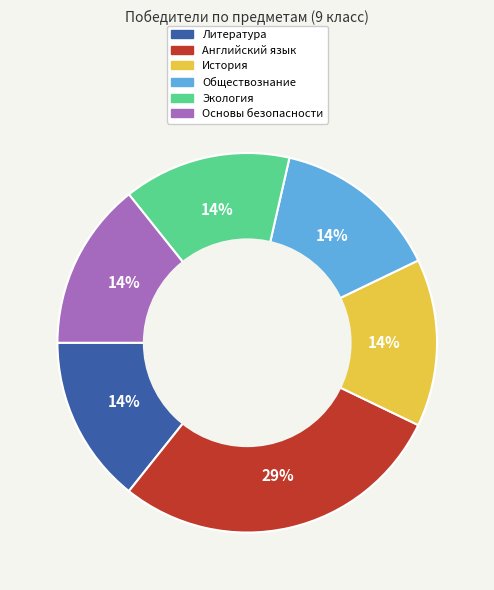

Is there a majority slice in this chart?

No